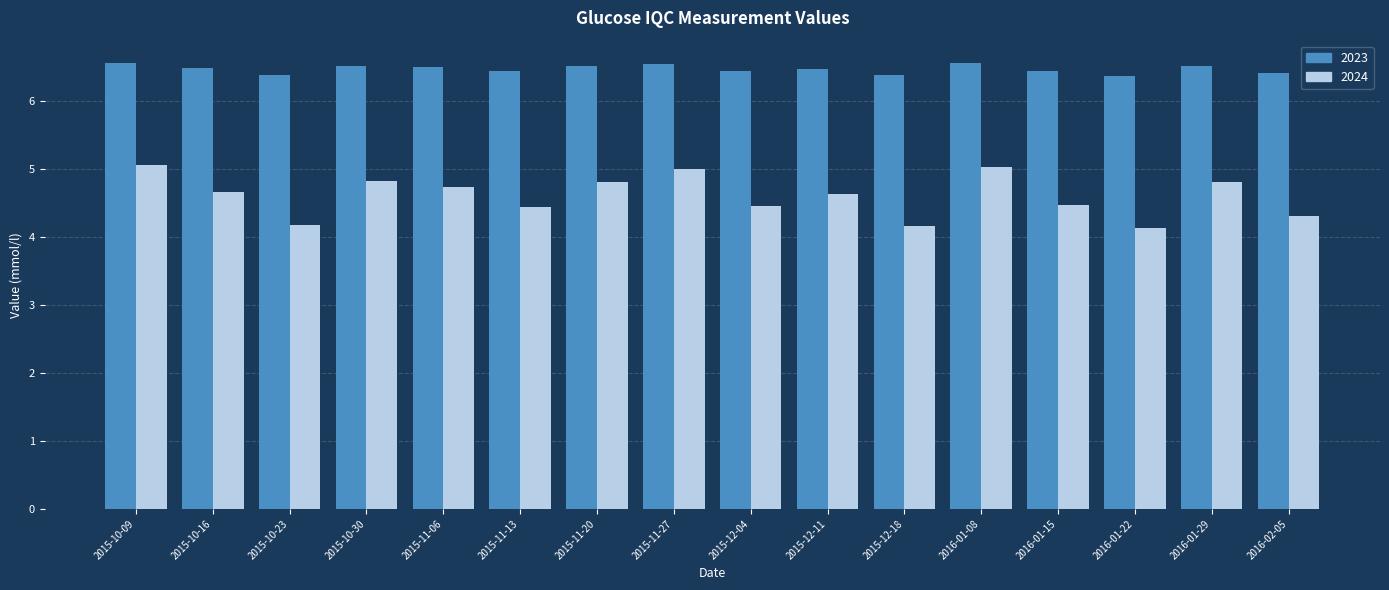

True or false: 2024 has a value of 2.3 at 2016-02-05.

False